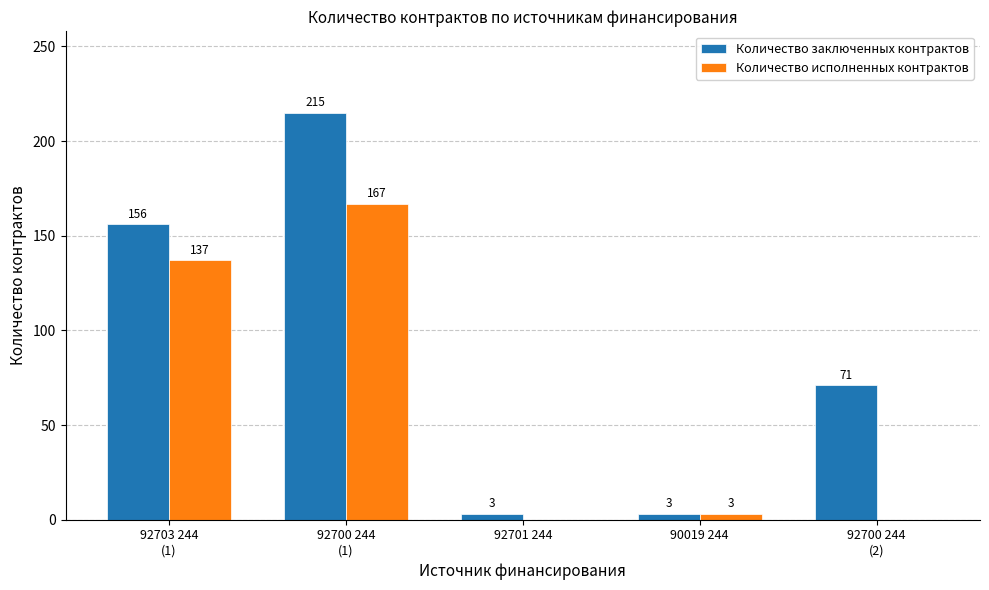

Is it true that Количество заключенных контрактов equals 3 at 90019 244?

True